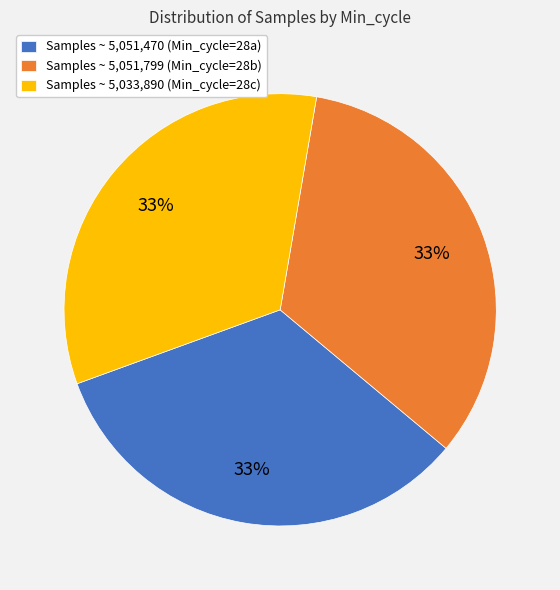

To the nearest percent, what percentage of the pie is Samples ~ 5,033,890 (Min_cycle=28c)?

33%